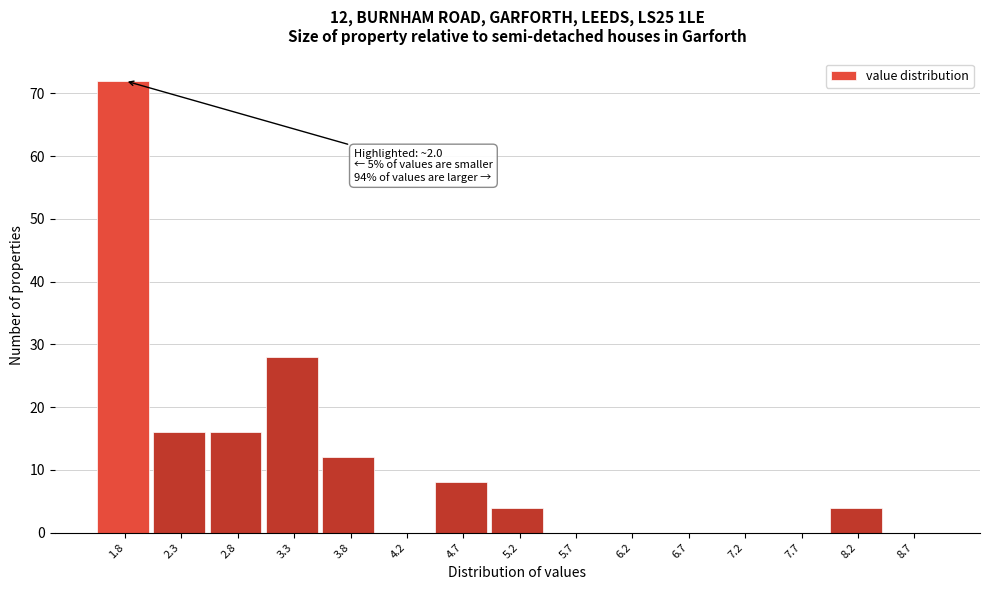

Reading left to right, extract all data points from this chart.

1.8=72	2.3=16	2.8=16	3.3=28	3.8=12	4.2=0	4.7=8	5.2=4	5.7=0	6.2=0	6.7=0	7.2=0	7.7=0	8.2=4	8.7=0